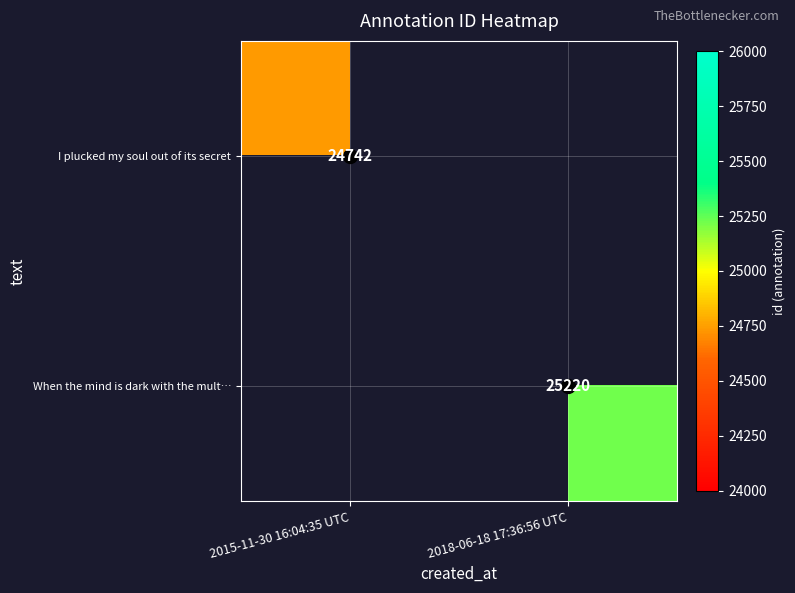

Which category has the lowest value in the When the mind is dark with the mult… series?

2015-11-30 16:04:35 UTC